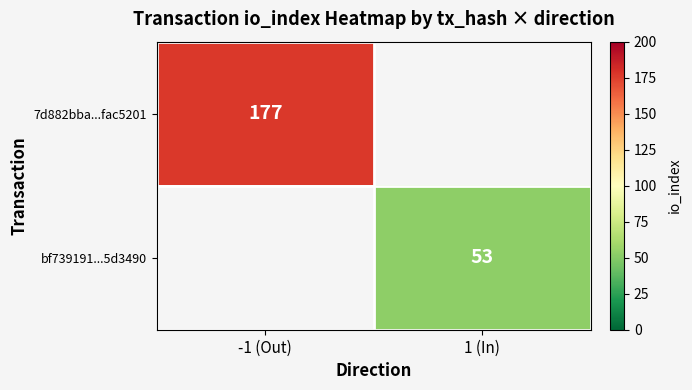

Is it true that 7d882bba...fac5201 equals 177 at -1 (Out)?

True